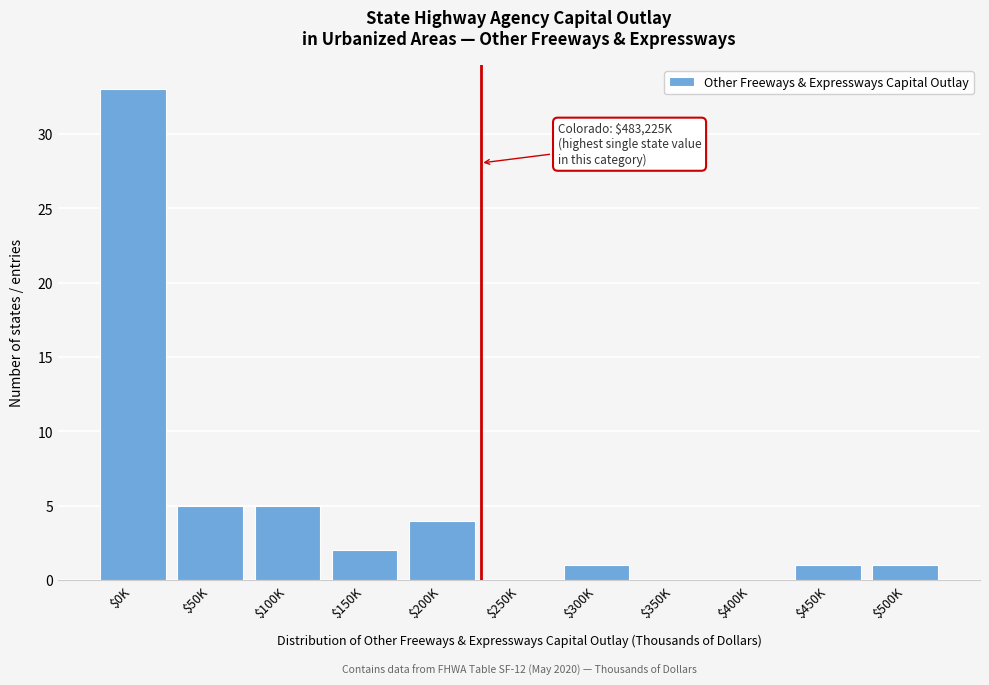

Is it true that the value at $200K is 4?

True